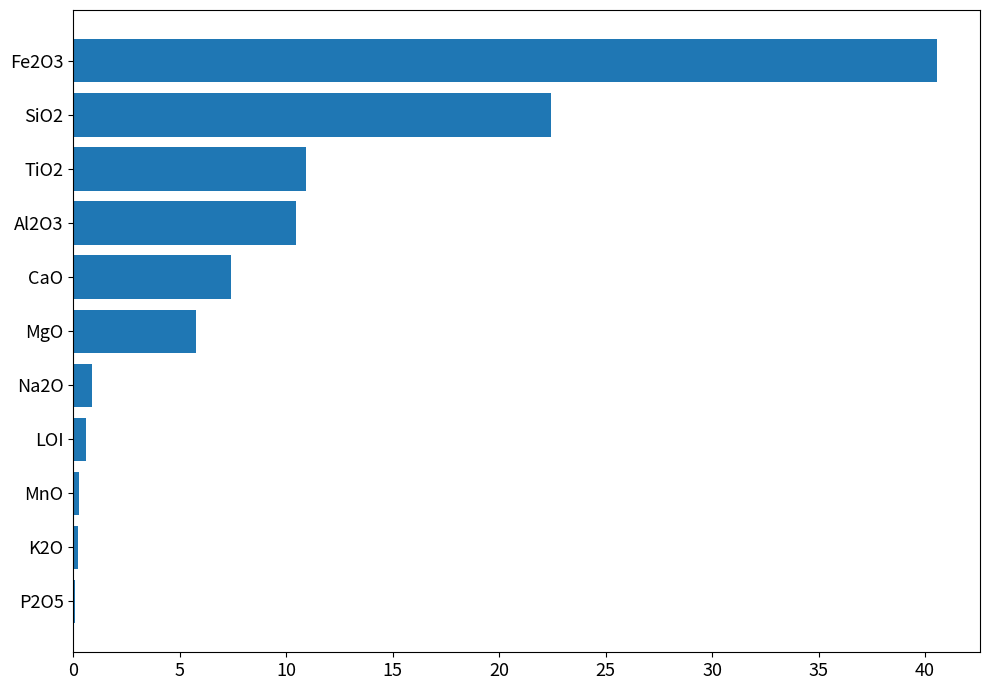

Where is the data nearest to the value 20?

SiO2